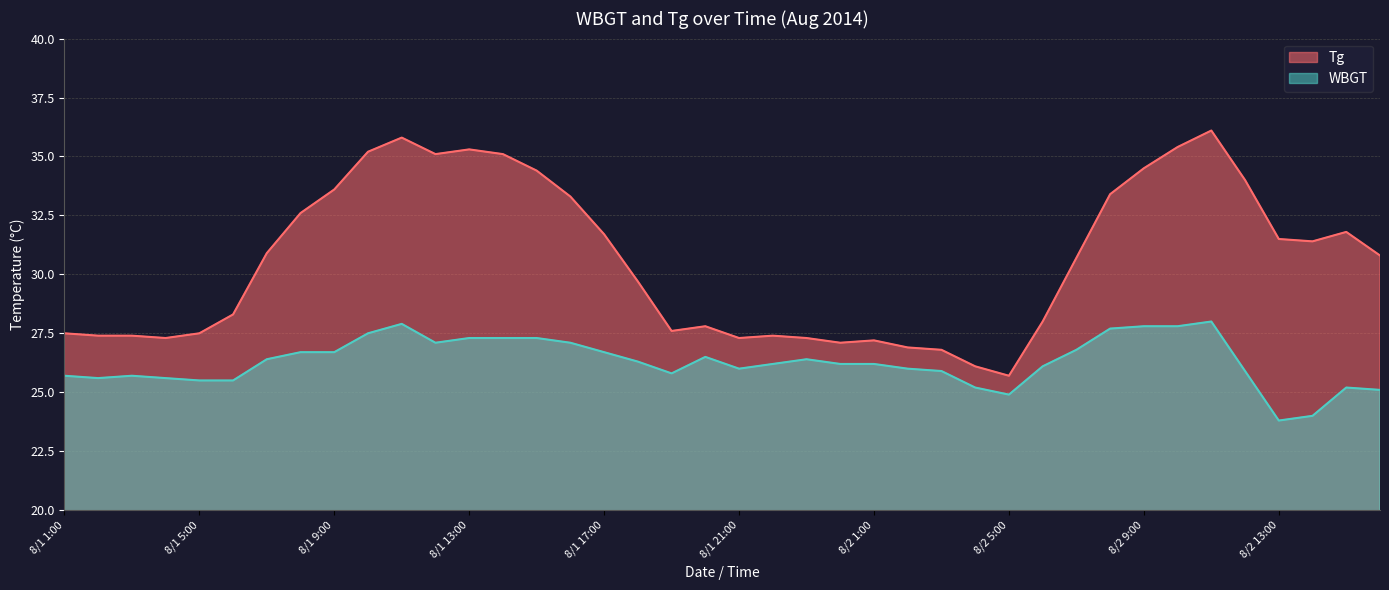

What is the value of the WBGT point at the 14th from the left?

27.3